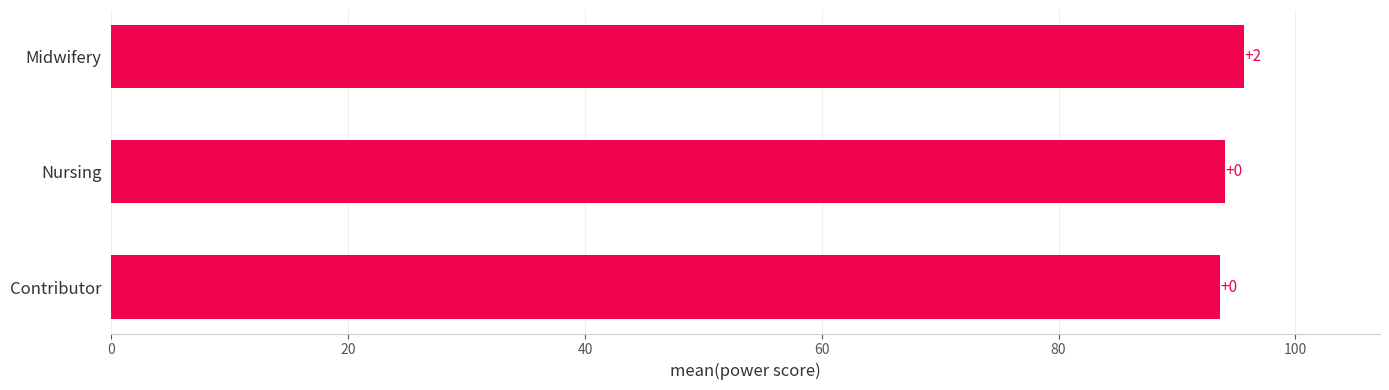

Are the bars horizontal?

Yes